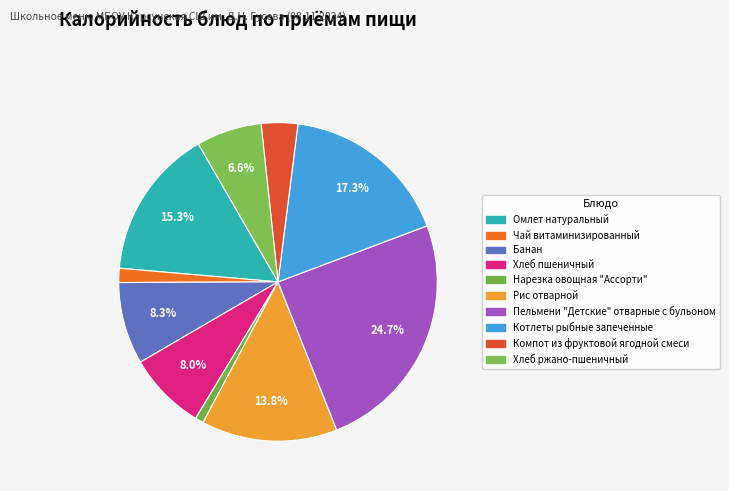

How much of the chart is everything except Омлет натуральный?

84.7%